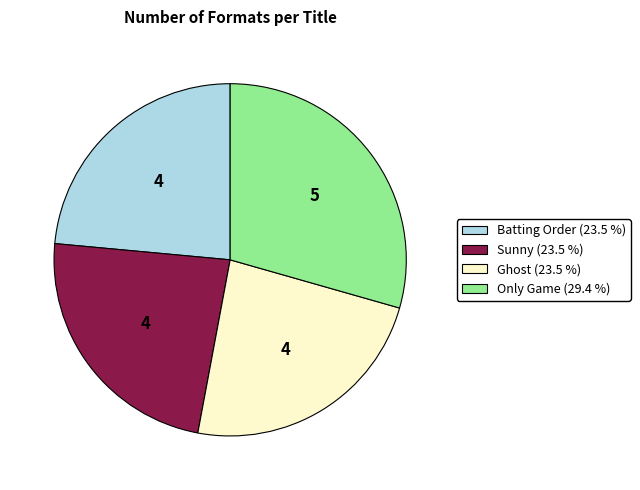

Is there any slice that represents more than half of the pie?

No